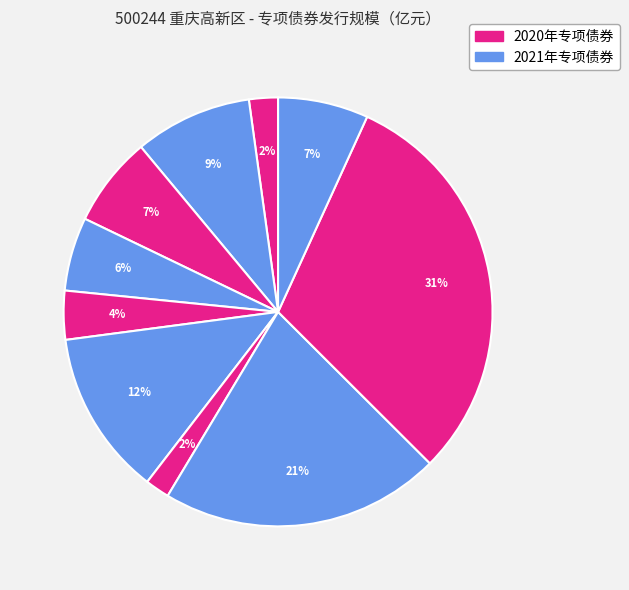

How many slices are in this pie chart?

10